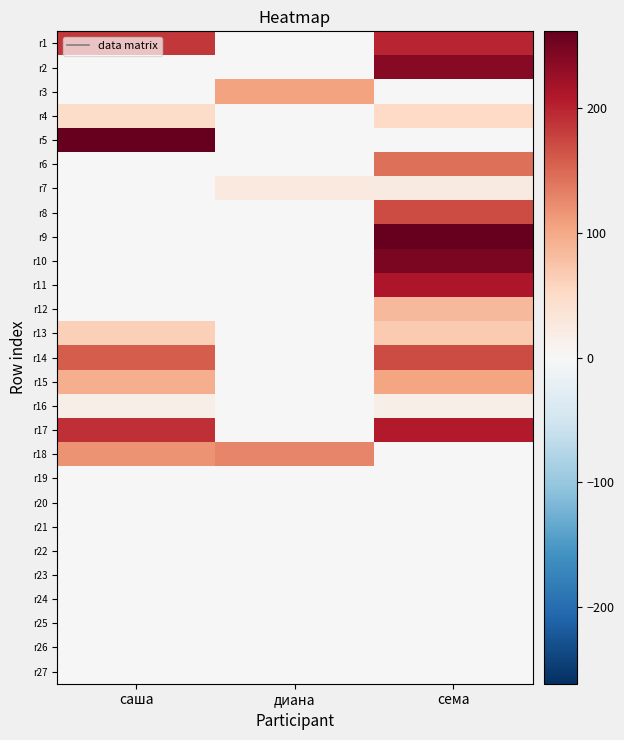

At how many categories does at least one series exceed 62?

3